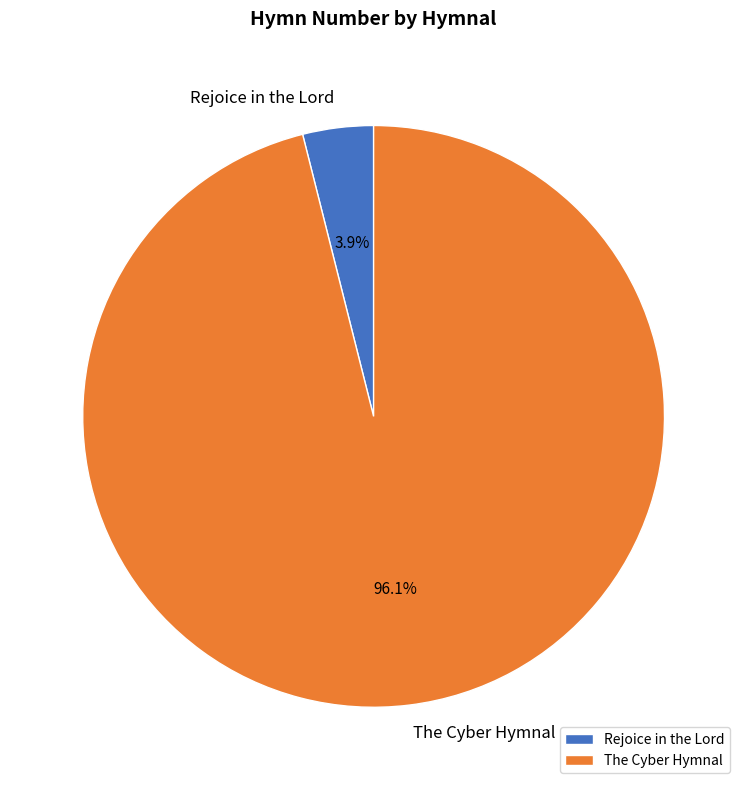

The Rejoice in the Lord slice represents 4% of the pie. True or false?

True